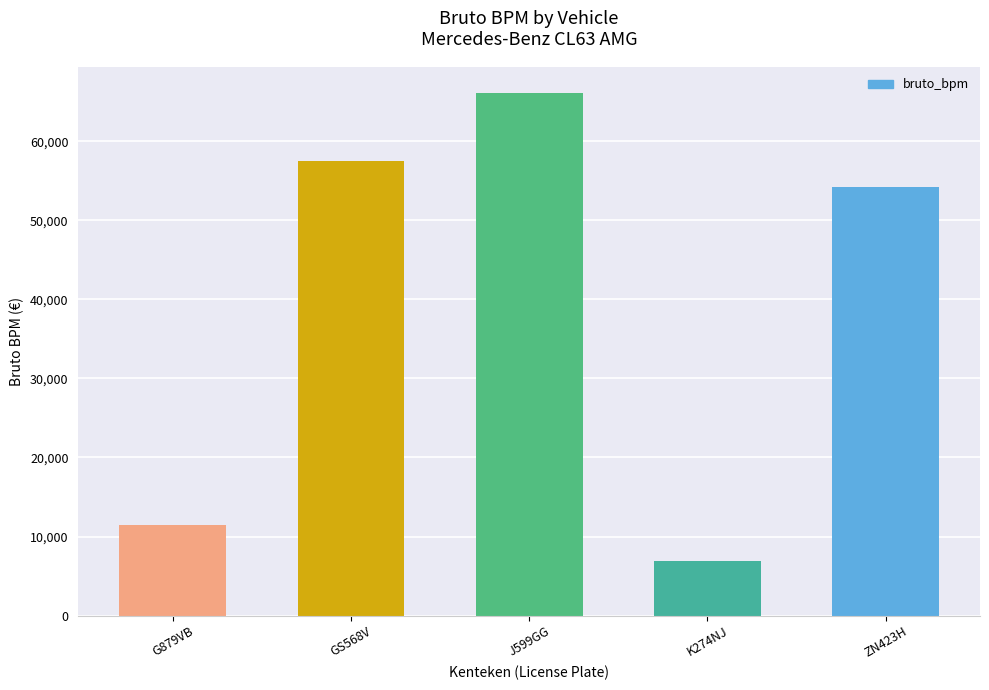

Is it true that the value at K274NJ is 6936?

True